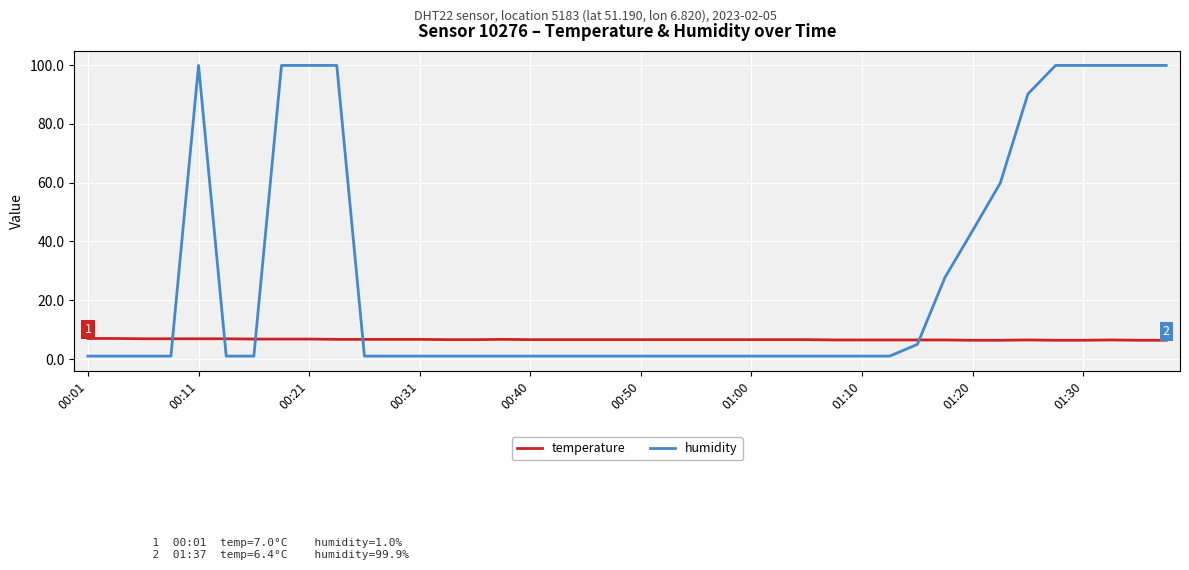

After their last crossing, which series has the higher values: humidity or temperature?

humidity